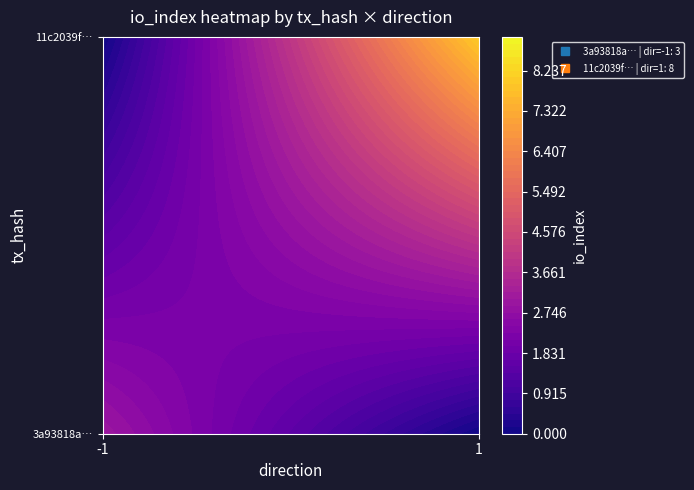

What is the difference between the 11c2039f2daac328760cbfb95fcda180ddd342c values at direction and io_index?

7